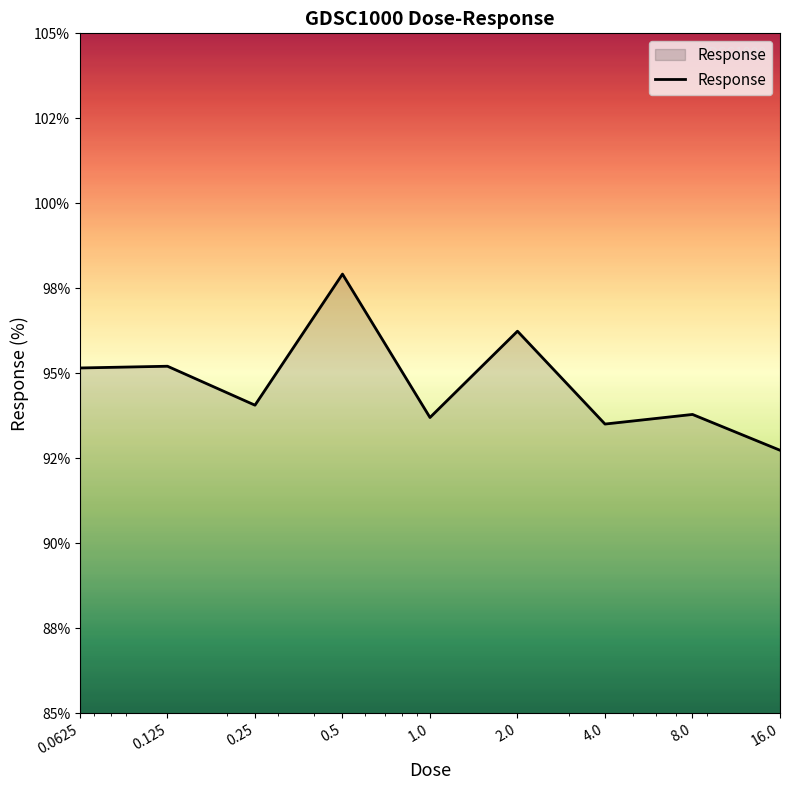

Where is the data nearest to the value 95?

0.0625